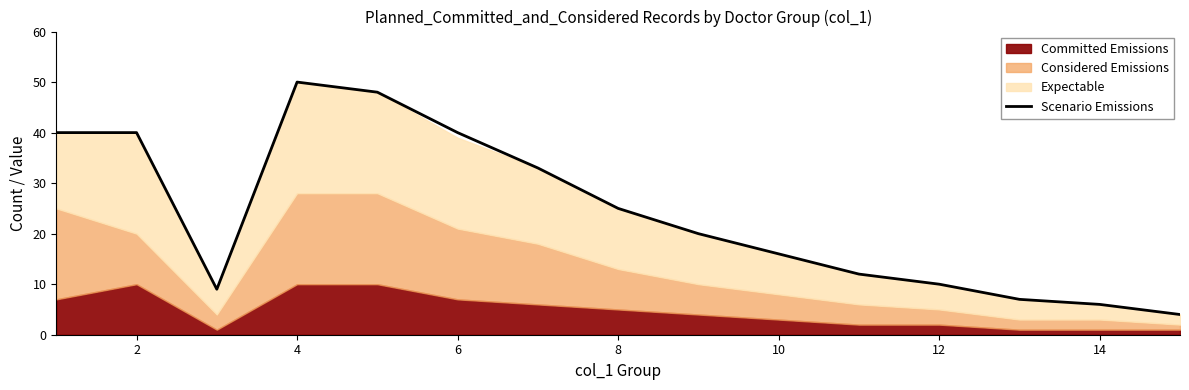

Is it true that Scenario Emissions equals 10 at 12?

True